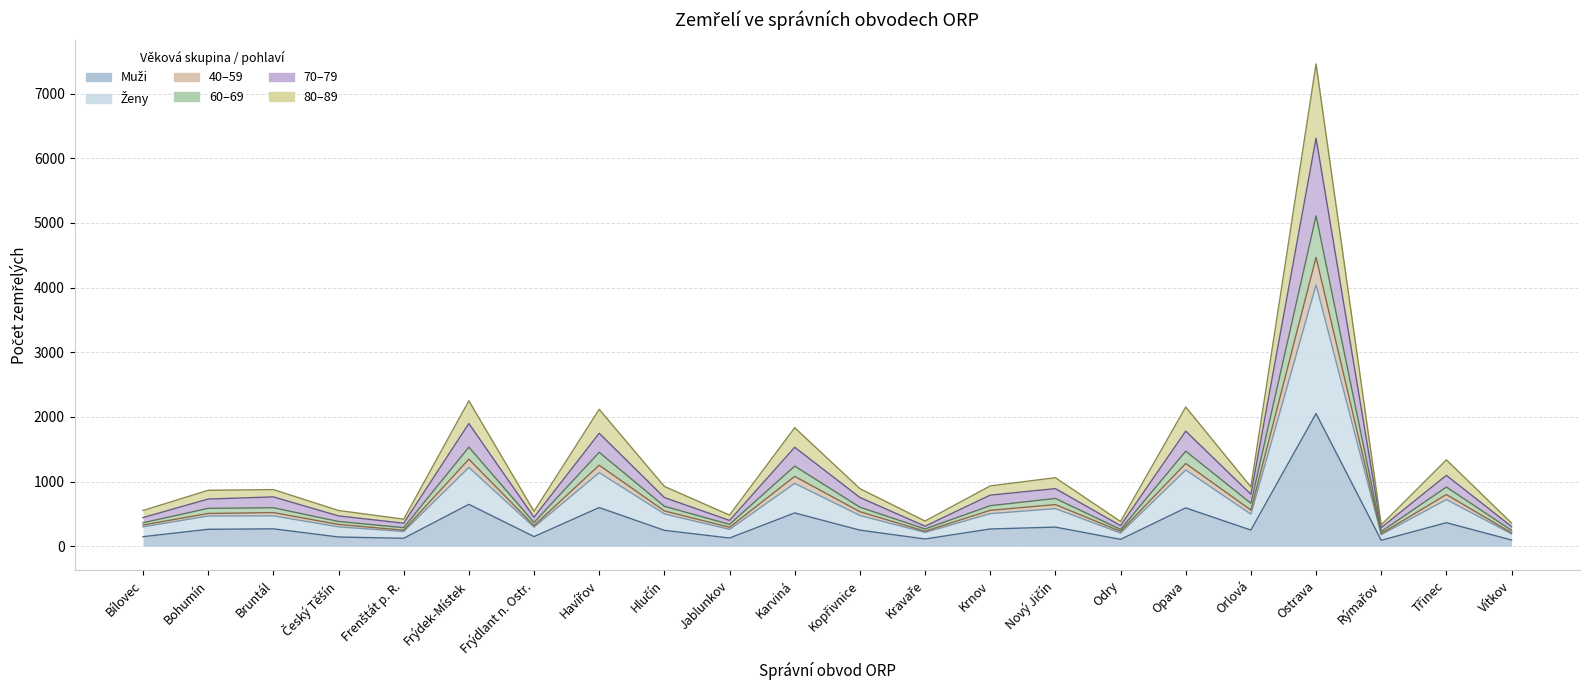

What is the greatest value displayed?

7458